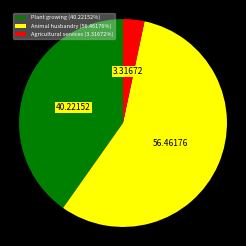

Which slice is the largest?

Animal husbandry